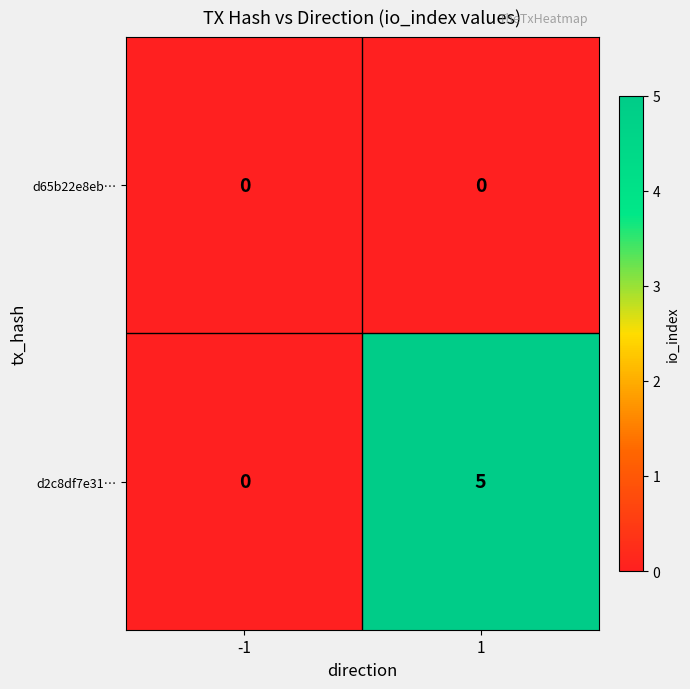

What is the sum of all d2c8df7e31… values?

5